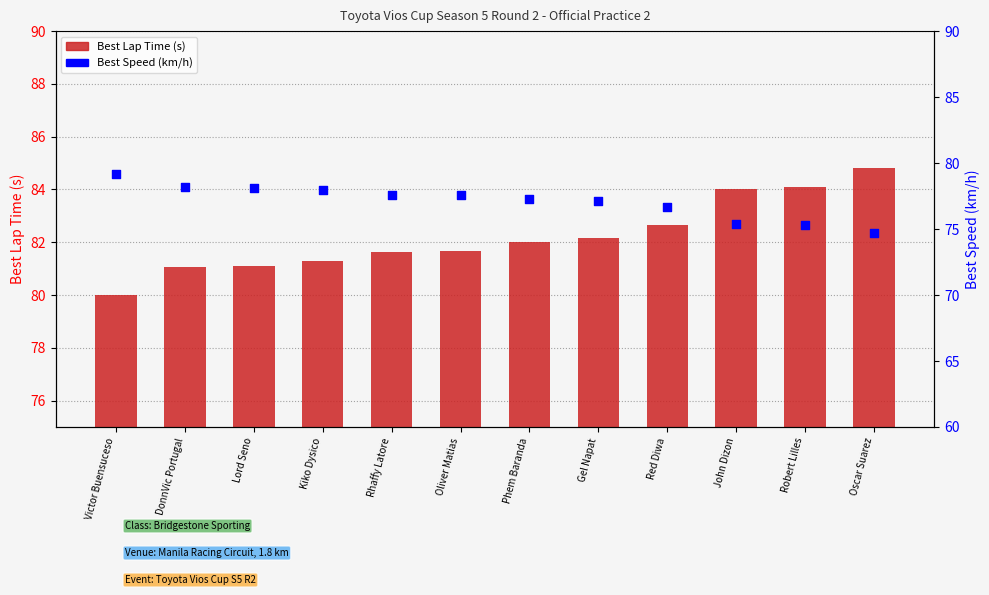

At which category is the sum across all series the highest?

Oscar Suarez